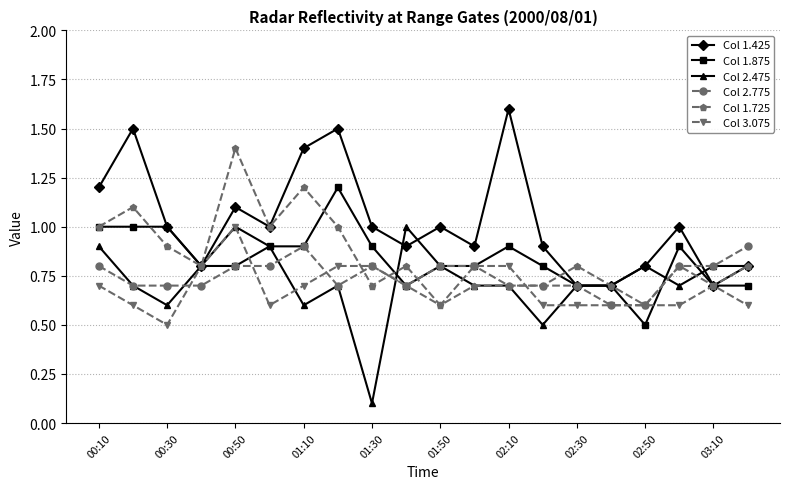

What is the value of the Col 1.875 point at the 17th from the left?

0.5